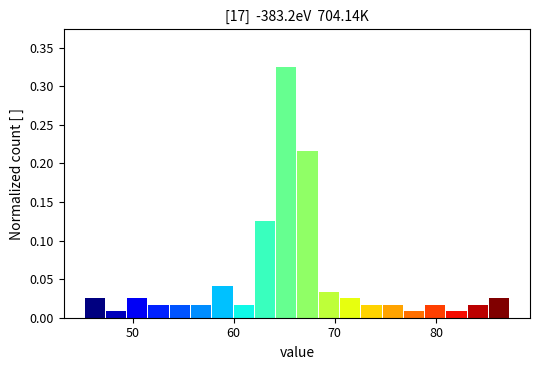

Read against the x-axis, roughly where is the centre of the tallest bar?

65